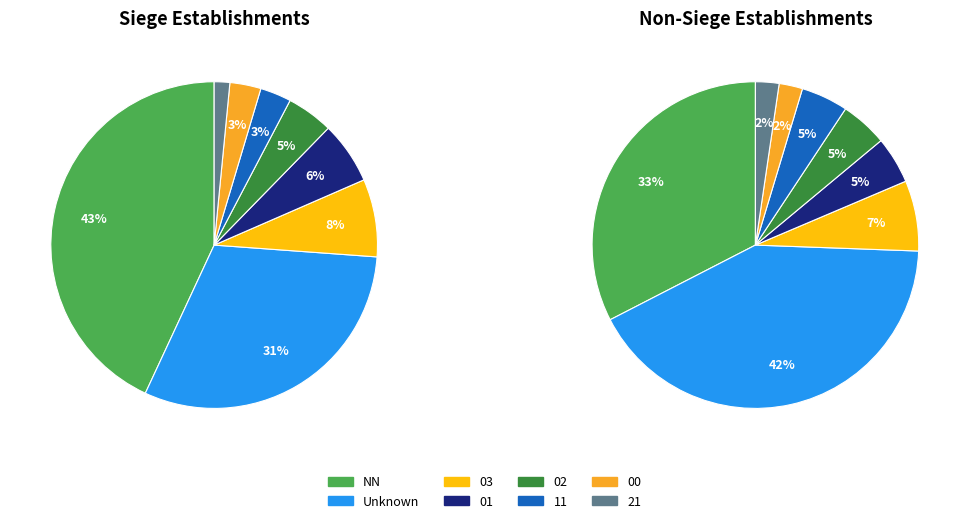

Is there a majority slice in this chart?

No